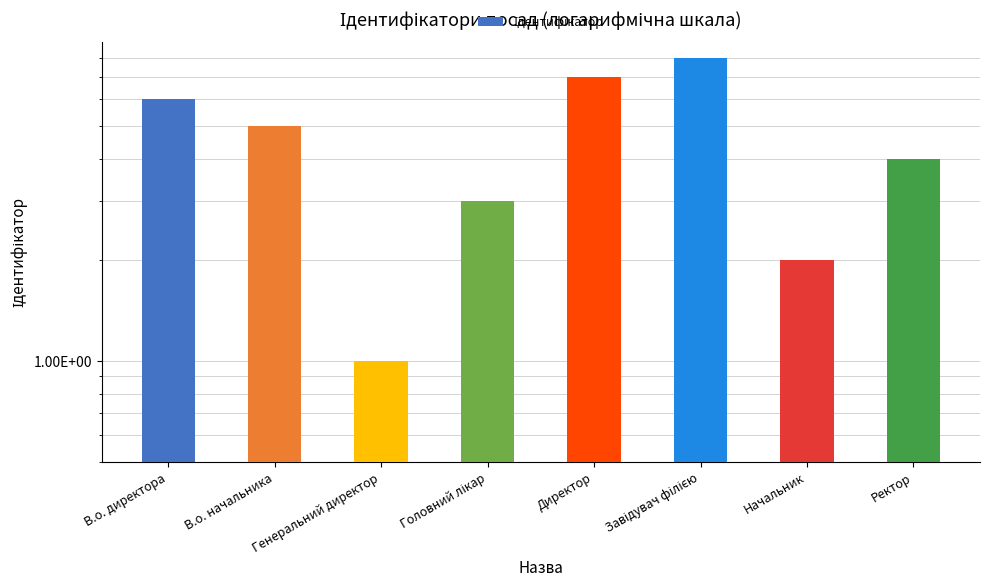

Does the chart contain any negative values?

No